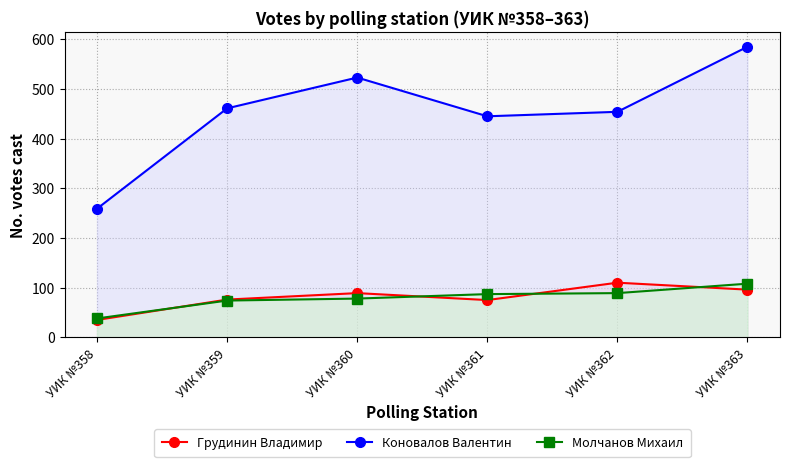

At which label does Молчанов Михаил reach its peak?

УИК №363